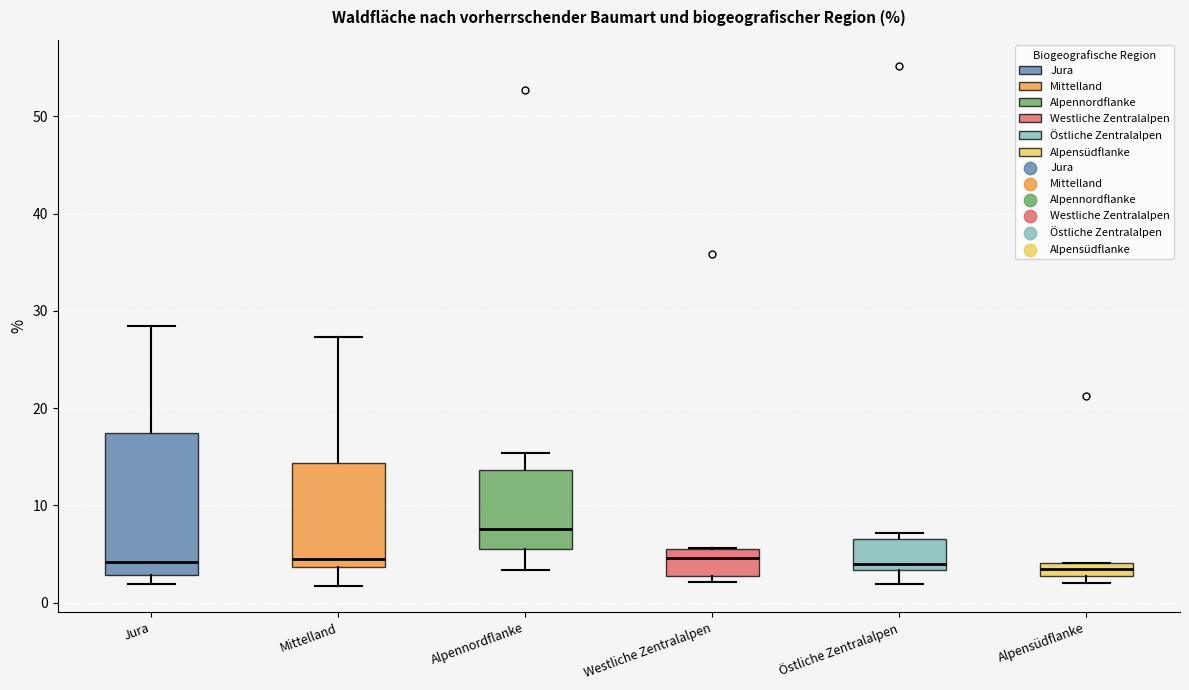

Comparing the boxes themselves (not the whiskers), which one is the tallest?

Jura